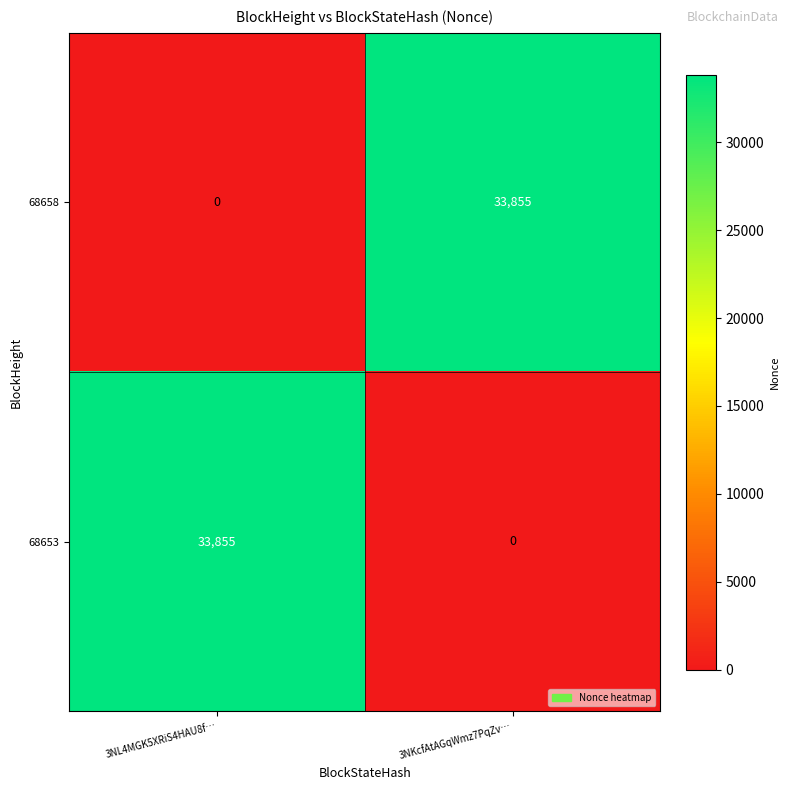

True or false: 68653 has a value of 33855 at 3NL4MGK5XRiS4HAU8f….

True